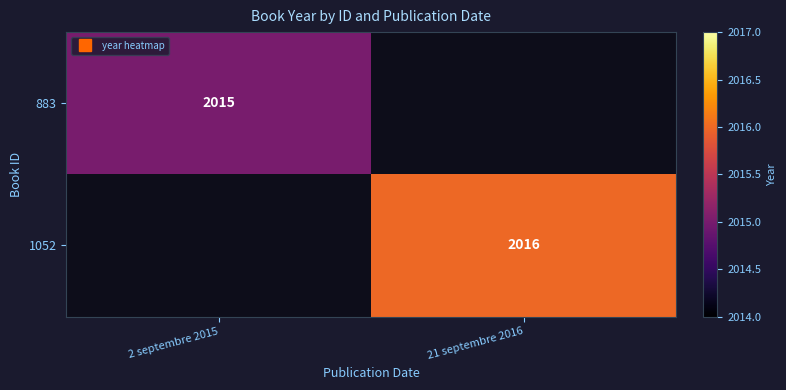

What is the maximum value shown in the chart?

2016